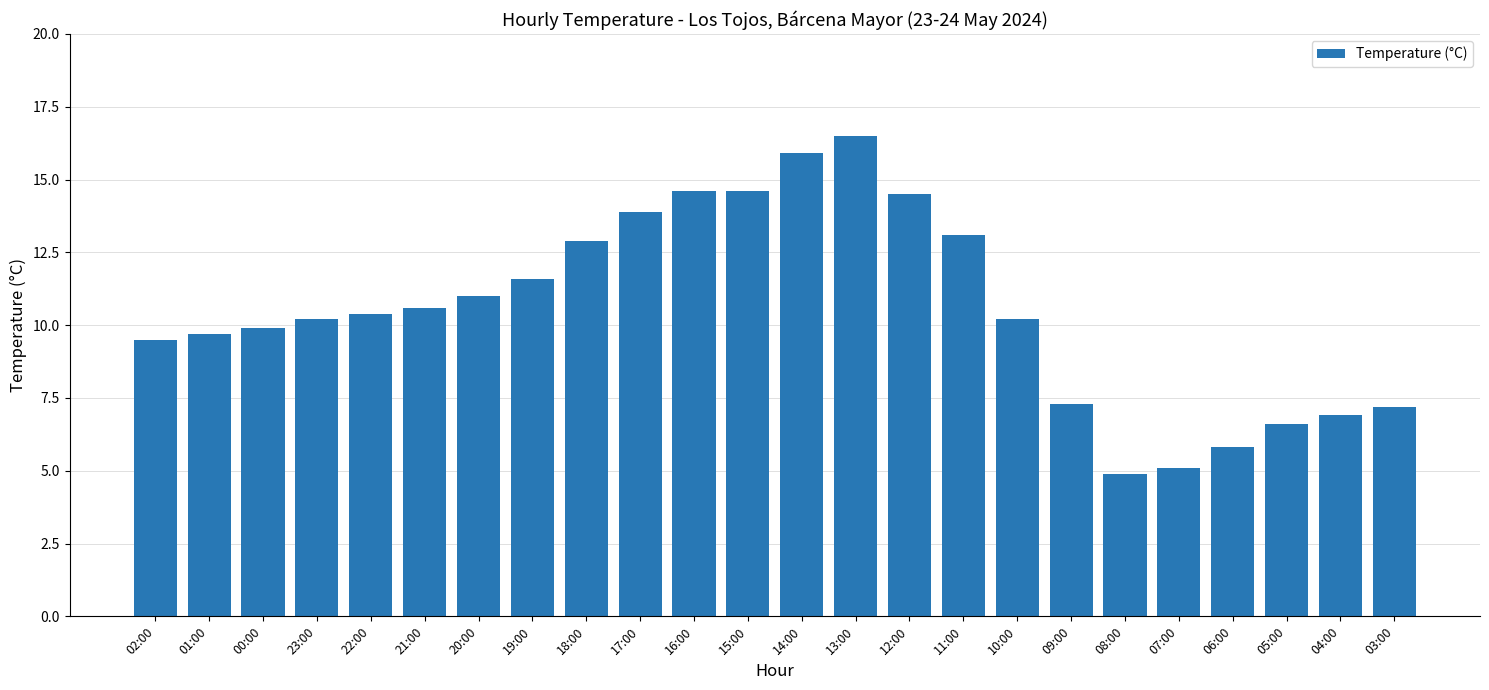

What is the maximum value shown in the chart?

16.5